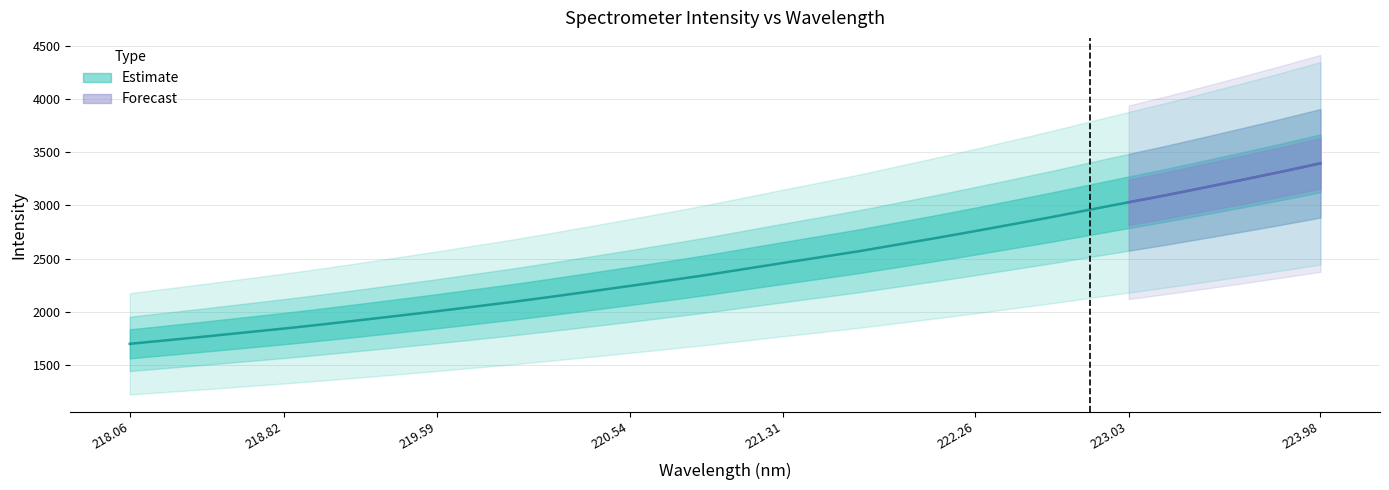

Reading right to left, extract all data points from this chart.

3394.5	3317.1	3242.2	3169.1	3096.9	3028.8	2960.1	2890.2	2824.0	2758.2	2694.2	2632.5	2570.7	2514.6	2459.4	2402.7	2345.9	2293.6	2242.7	2192.6	2143.2	2095.3	2050.8	2006.5	1964.1	1922.5	1881.6	1842.7	1806.4	1769.8	1734.6	1699.8